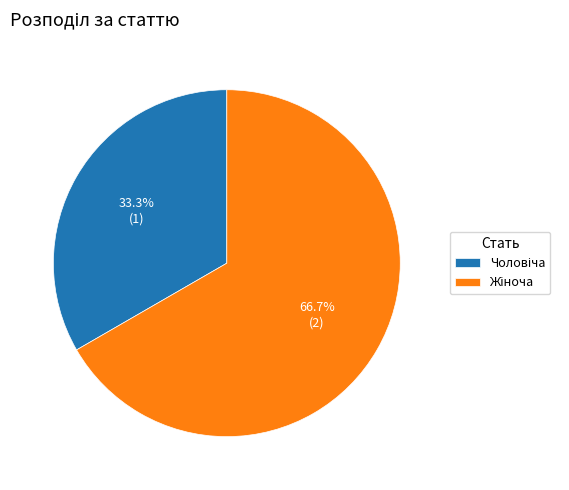

Is there a majority slice in this chart?

Yes